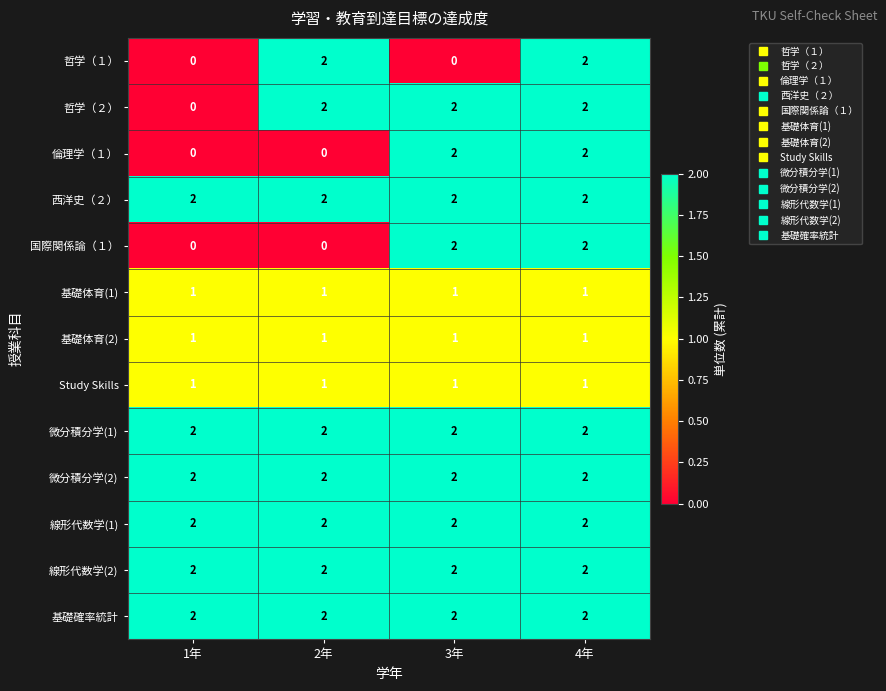

Is the value of 哲学（１） at 1年 greater than the value of 基礎体育(1) at 2年?

No